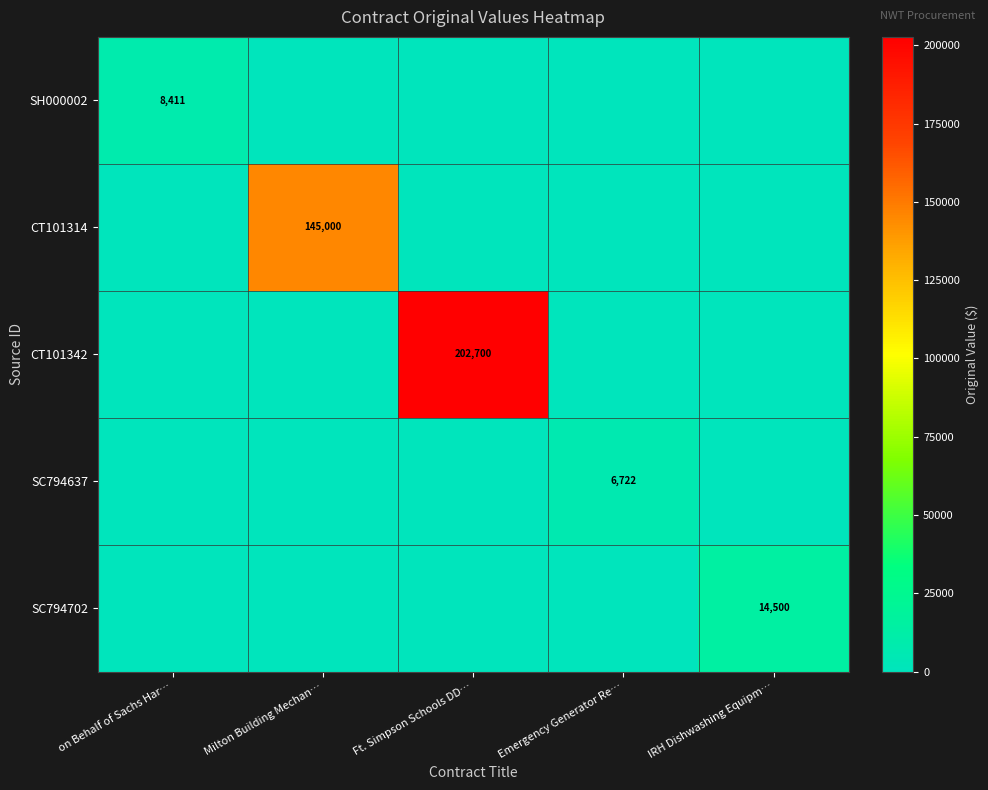

How many data points does each series have?

5